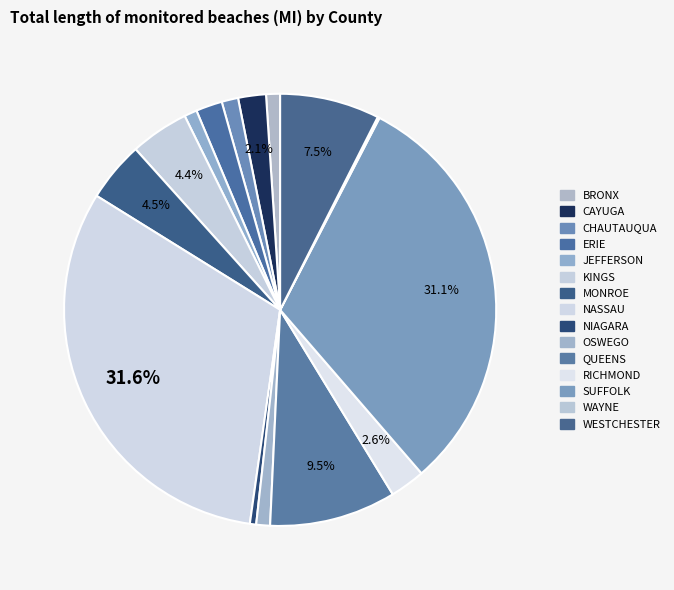

Is there a majority slice in this chart?

No